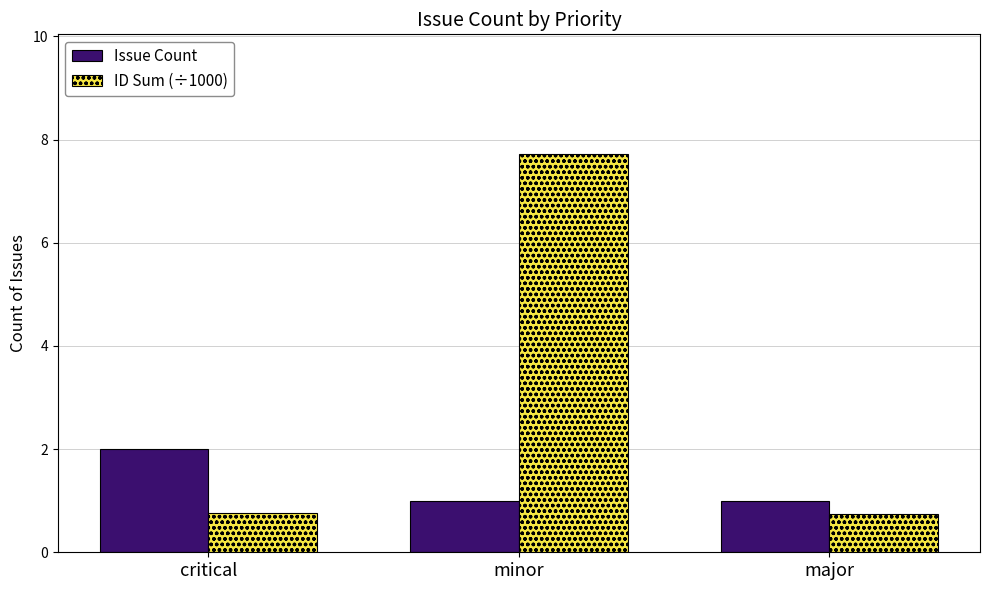

What value does the ID Sum (÷1000) series have at major?

0.8